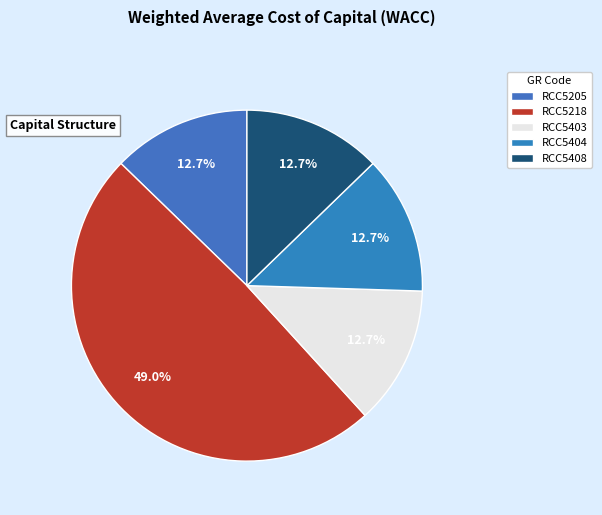

How many slices are in this pie chart?

5